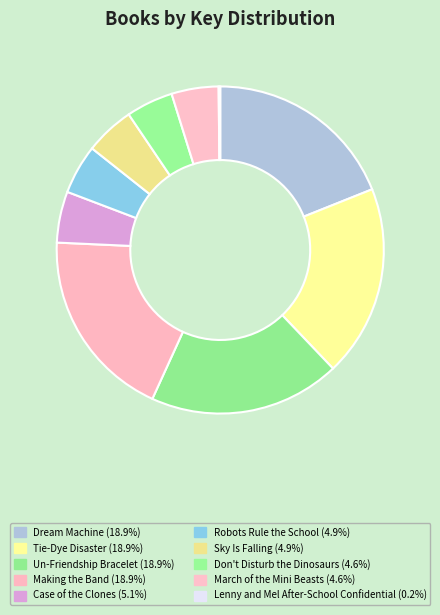

Is it true that Robots Rule the School is 1% of the pie?

False